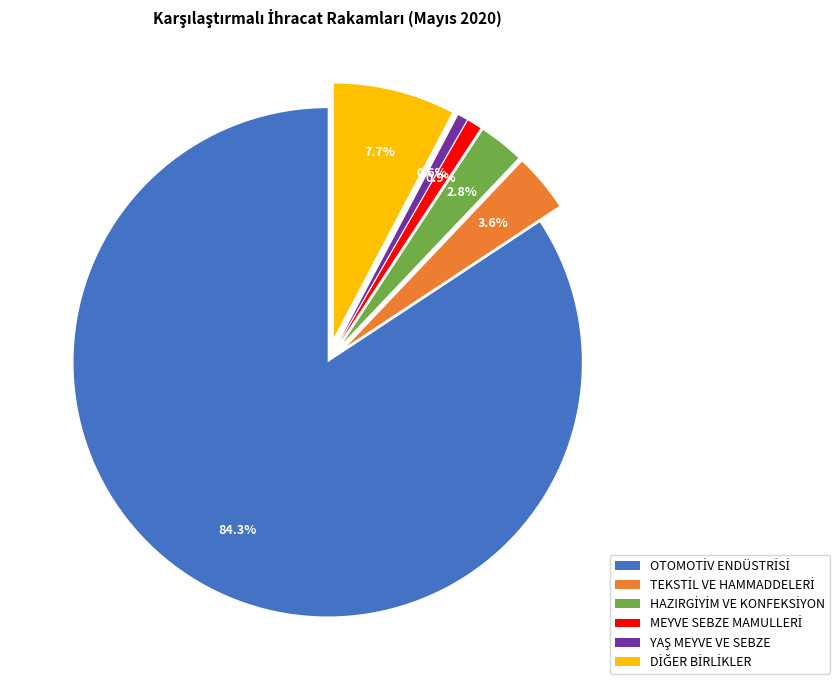

How many slices are in this pie chart?

6